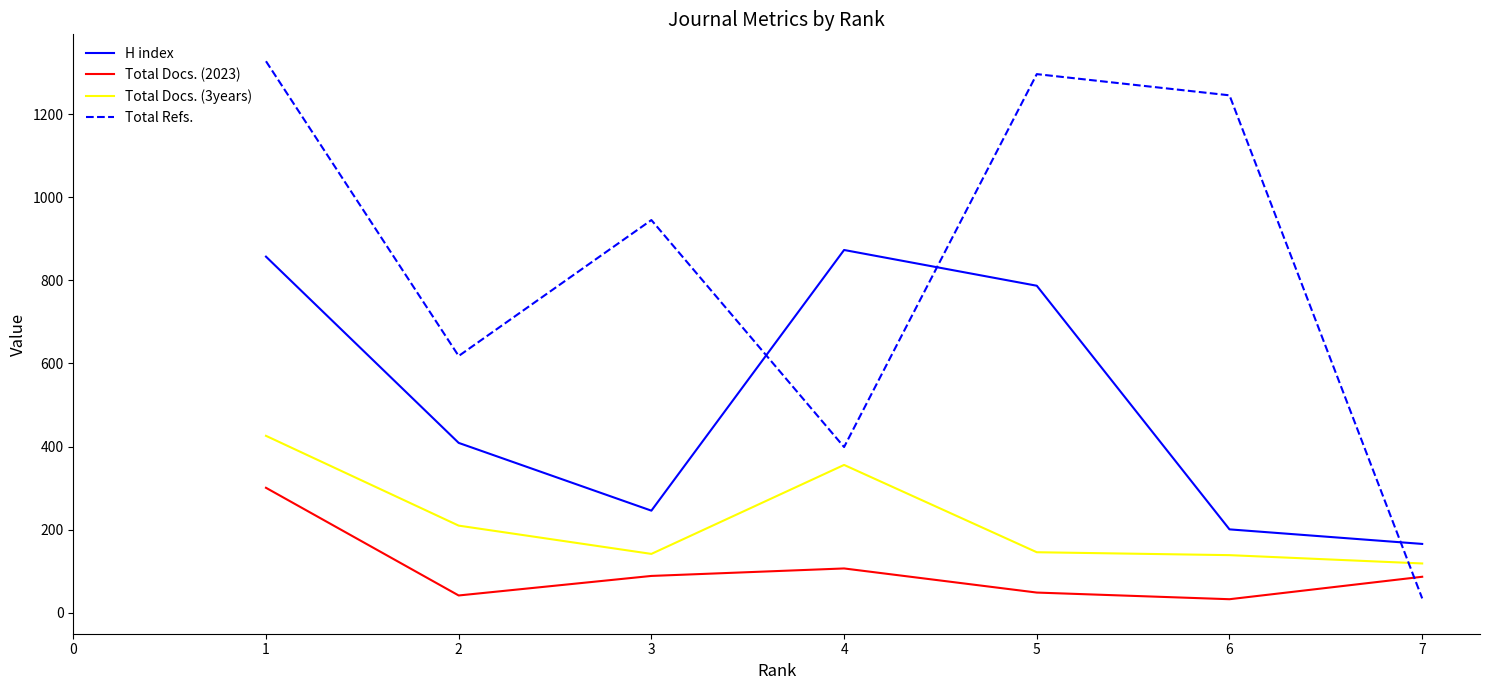

True or false: Total Docs. (2023) and H index intersect in this chart.

False